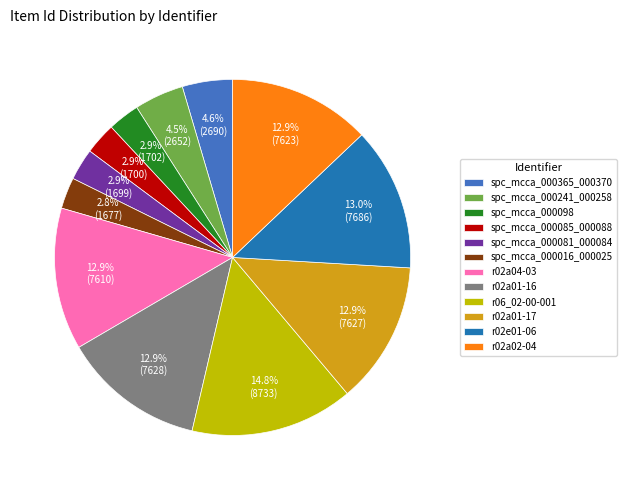

Is it true that r02a01-16 is 2% of the pie?

False